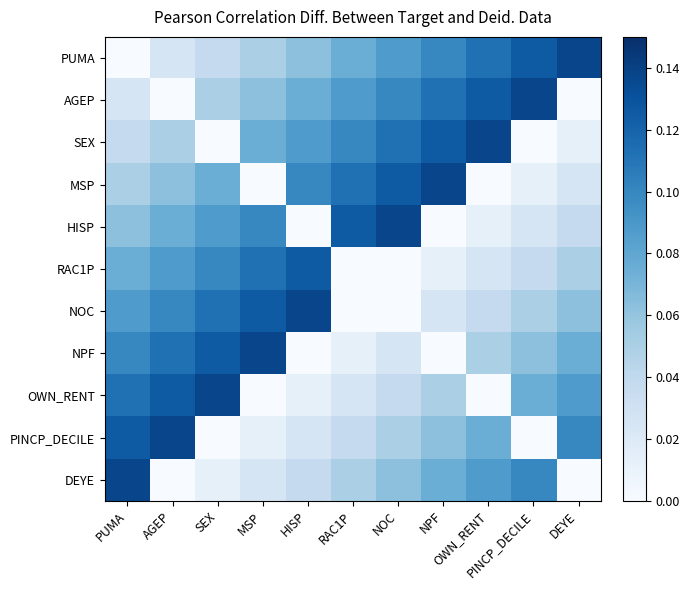

How many categories are shown in the chart?

11